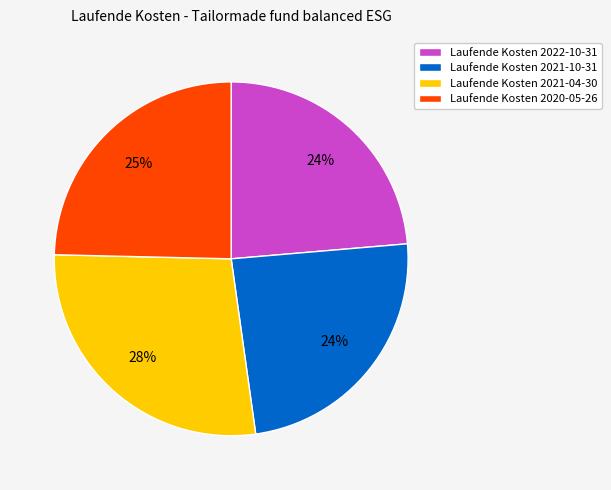

To the nearest percent, what is the average slice percentage?

25%